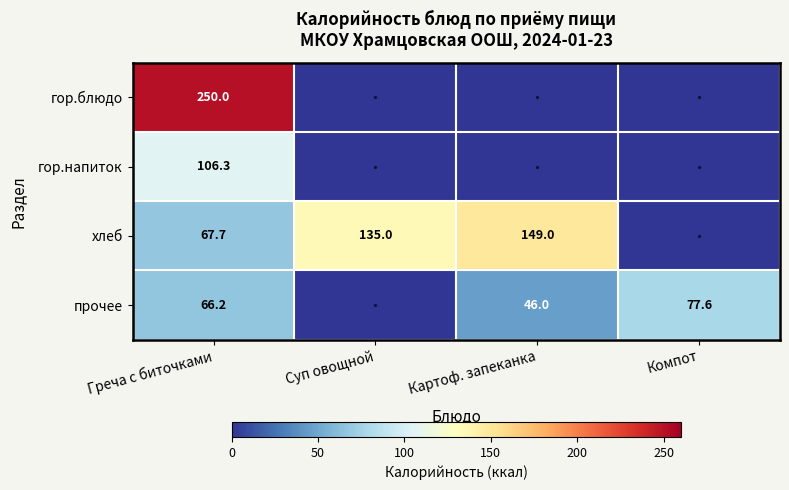

Is it true that хлеб equals 80.2 at Картоф. запеканка?

False